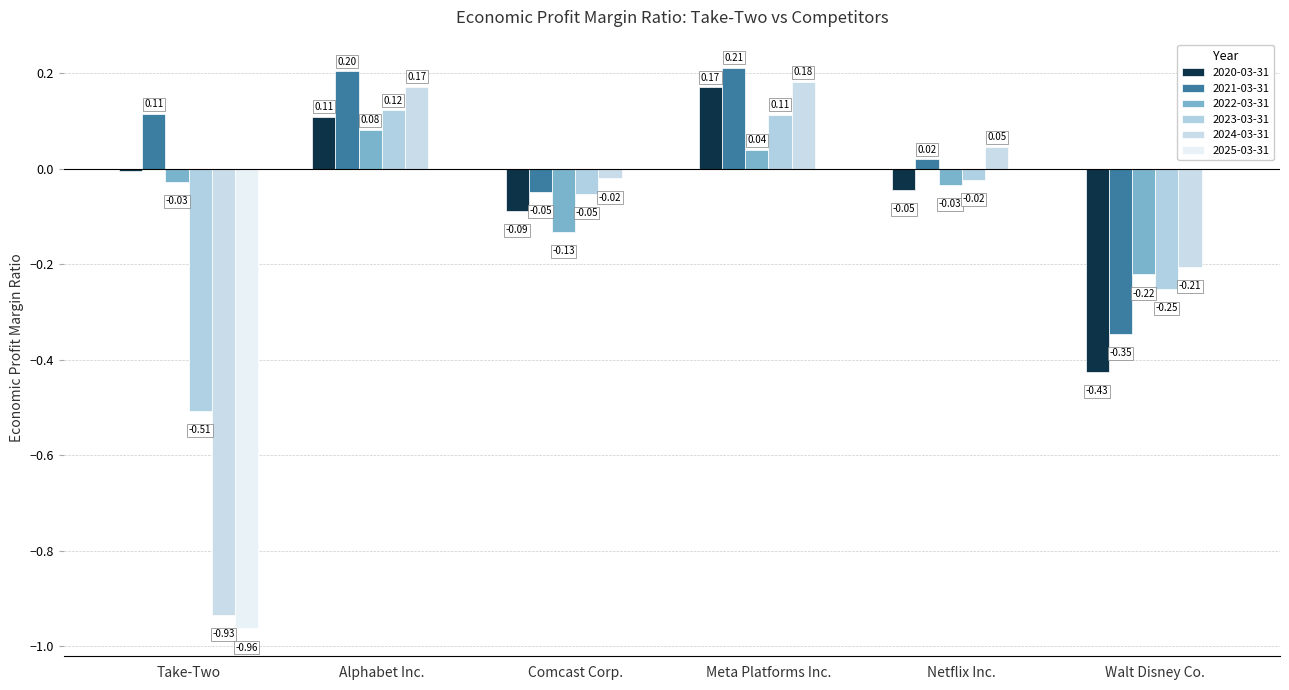

Reading right to left, transcribe all the data shown in this chart.

2020-03-31: -0.4	-0.0	0.2	-0.1	0.1	-0.0
2021-03-31: -0.3	0.0	0.2	-0.0	0.2	0.1
2022-03-31: -0.2	-0.0	0.0	-0.1	0.1	-0.0
2023-03-31: -0.3	-0.0	0.1	-0.1	0.1	-0.5
2024-03-31: -0.2	0.0	0.2	-0.0	0.2	-0.9
2025-03-31: 0.0	0.0	0.0	0.0	0.0	-1.0